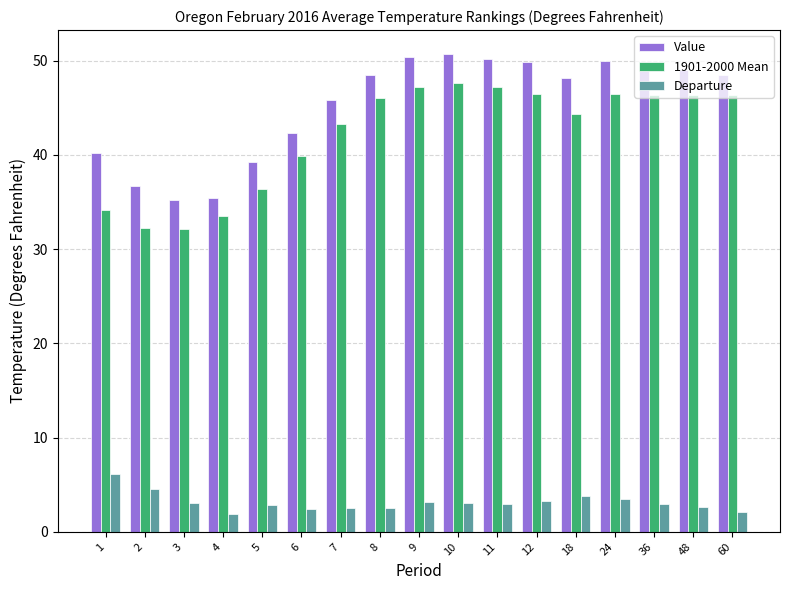

What is the minimum value shown in the chart?

1.9